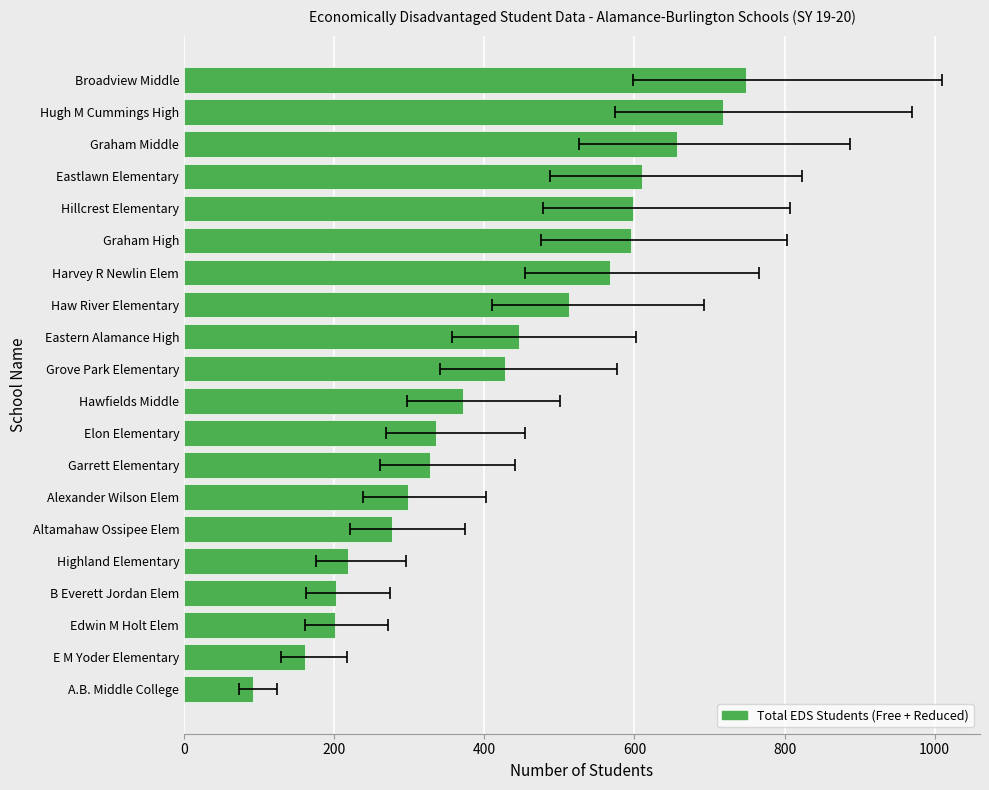

Count the number of categories in the chart.

20